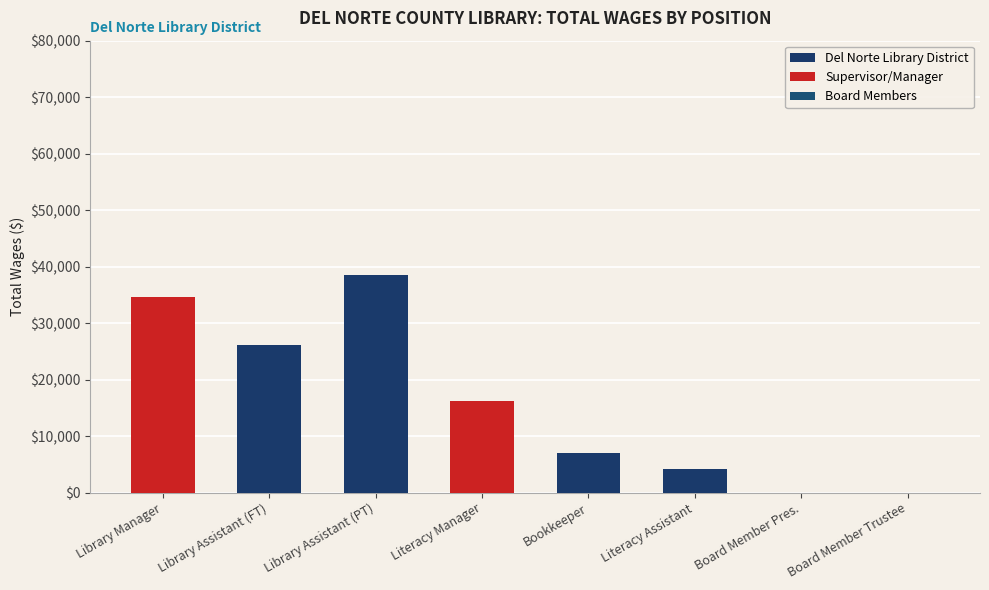

At Library Manager, list the series in order from largest to smallest.

Supervisor/Manager, Del Norte Library District, Board Members